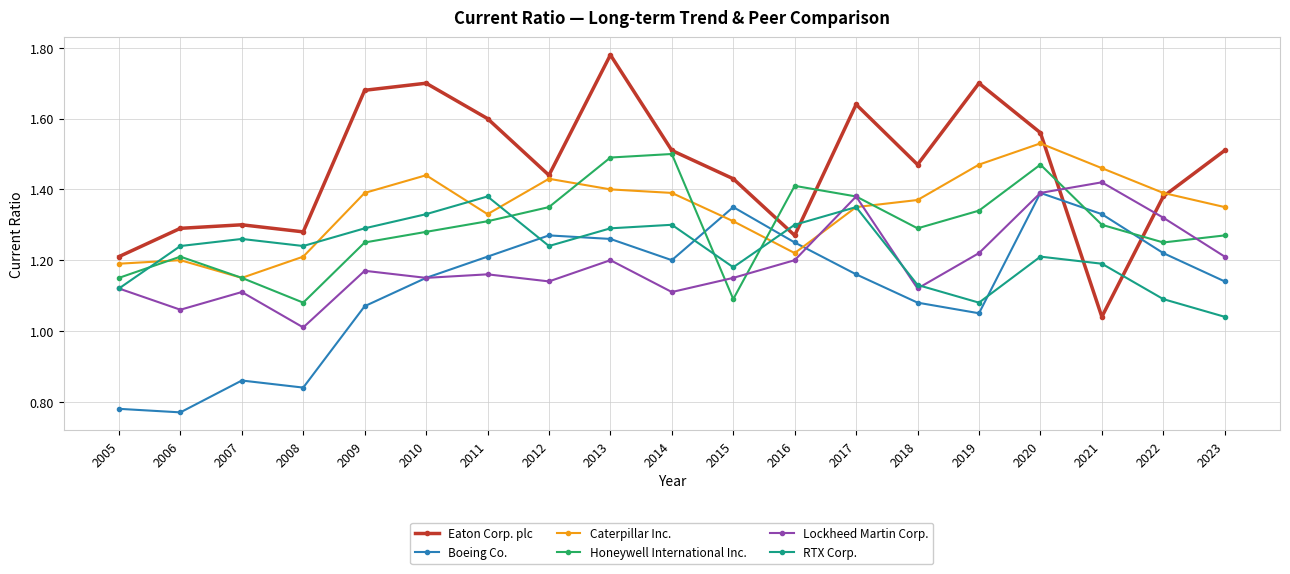

Between 2007 and 2022, which series saw the biggest shift?

Boeing Co.